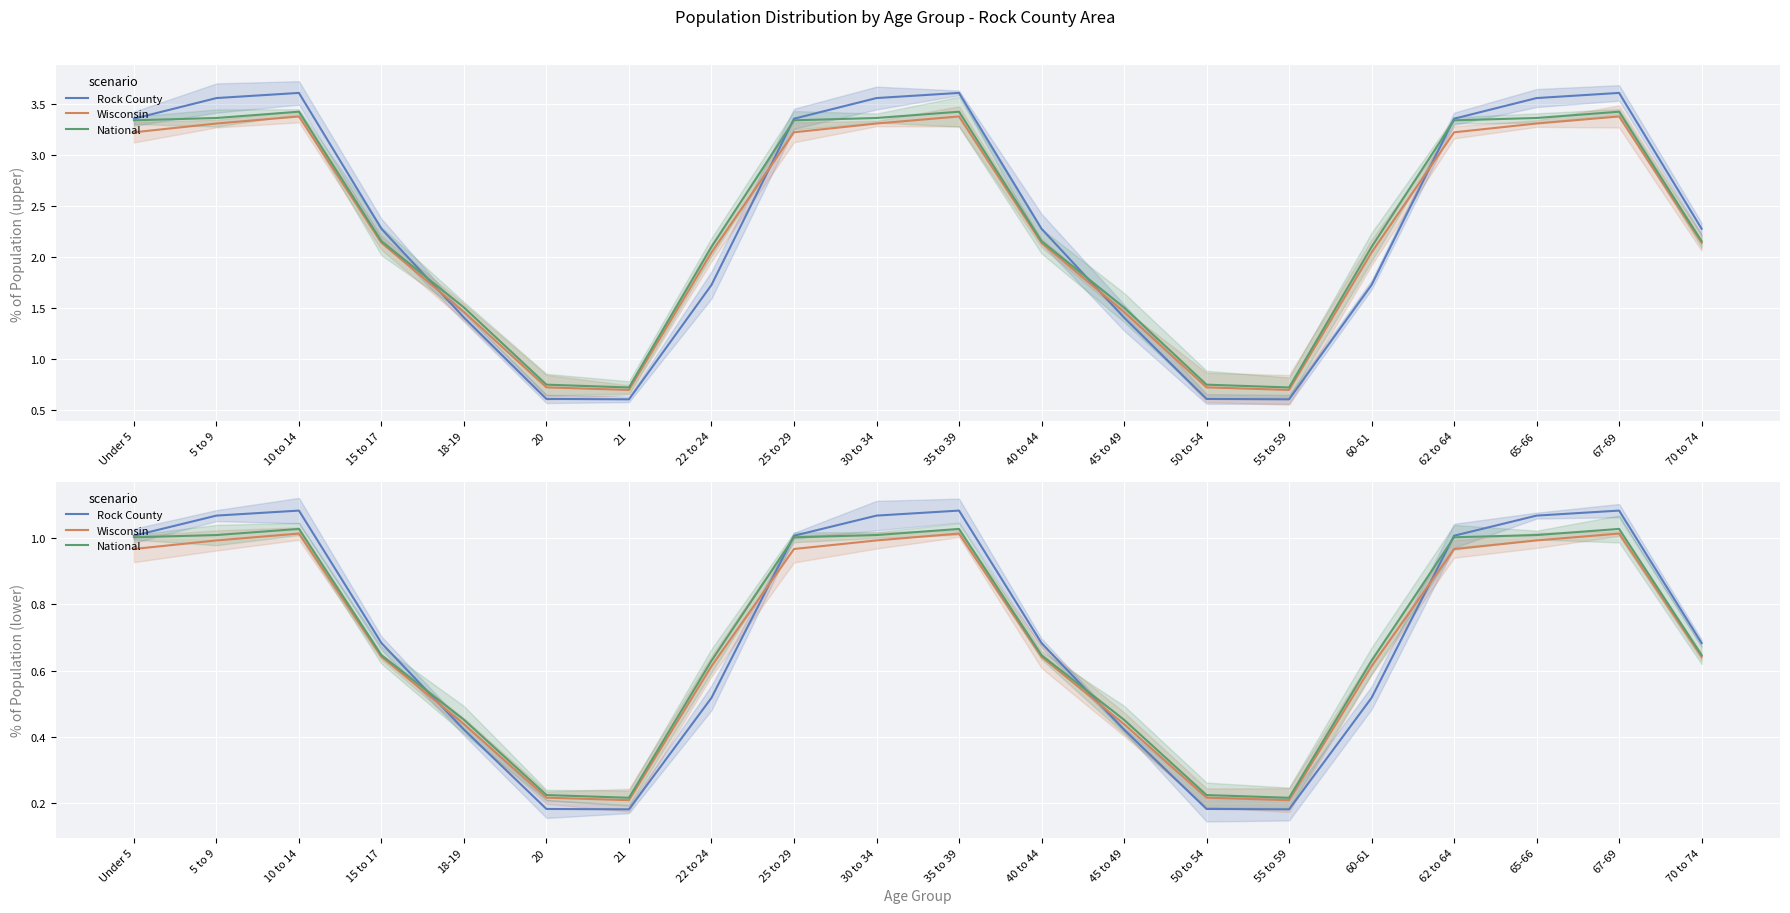

Reading right to left, what are all the values shown in this chart?

Rock County: 70 to 74=0.7	67-69=1.1	65-66=1.1	62 to 64=1.0	60-61=0.5	55 to 59=0.2	50 to 54=0.2	45 to 49=0.4	40 to 44=0.7	35 to 39=1.1	30 to 34=1.1	25 to 29=1.0	22 to 24=0.5	21=0.2	20=0.2	18-19=0.4	15 to 17=0.7	10 to 14=1.1	5 to 9=1.1	Under 5=1.0
Wisconsin: 70 to 74=0.6	67-69=1.0	65-66=1.0	62 to 64=1.0	60-61=0.6	55 to 59=0.2	50 to 54=0.2	45 to 49=0.4	40 to 44=0.6	35 to 39=1.0	30 to 34=1.0	25 to 29=1.0	22 to 24=0.6	21=0.2	20=0.2	18-19=0.4	15 to 17=0.6	10 to 14=1.0	5 to 9=1.0	Under 5=1.0
National: 70 to 74=0.6	67-69=1.0	65-66=1.0	62 to 64=1.0	60-61=0.6	55 to 59=0.2	50 to 54=0.2	45 to 49=0.5	40 to 44=0.6	35 to 39=1.0	30 to 34=1.0	25 to 29=1.0	22 to 24=0.6	21=0.2	20=0.2	18-19=0.5	15 to 17=0.6	10 to 14=1.0	5 to 9=1.0	Under 5=1.0